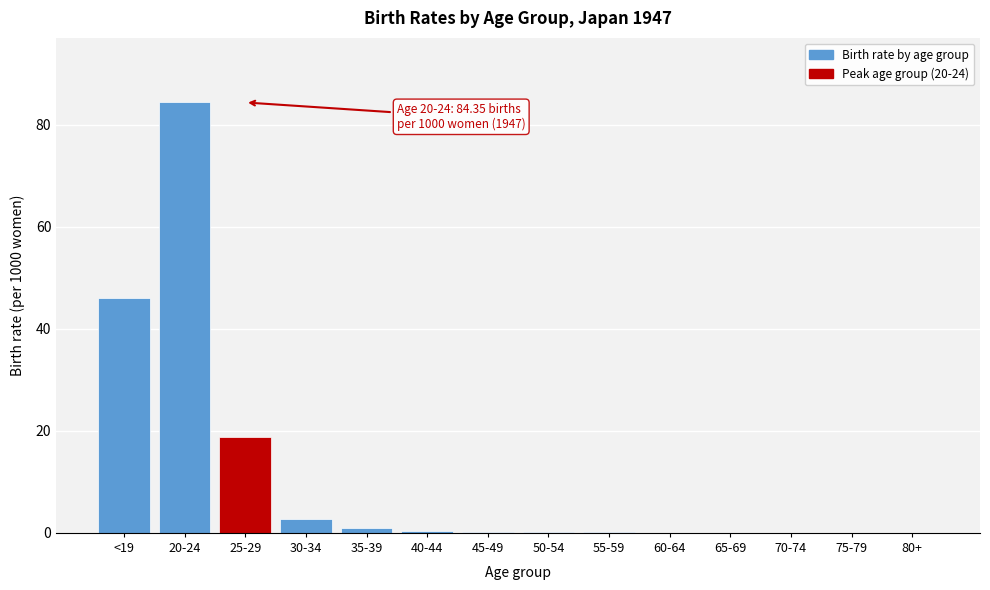

The value at 20-24 is 84.3. True or false?

True